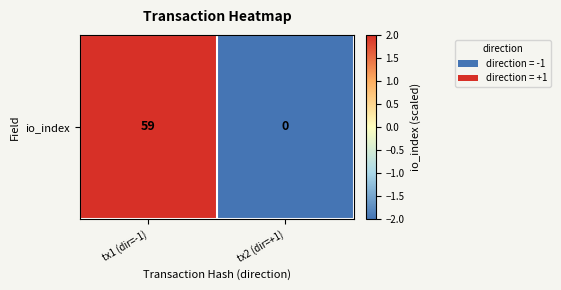

The value at tx2 (dir=+1) is -2. True or false?

True